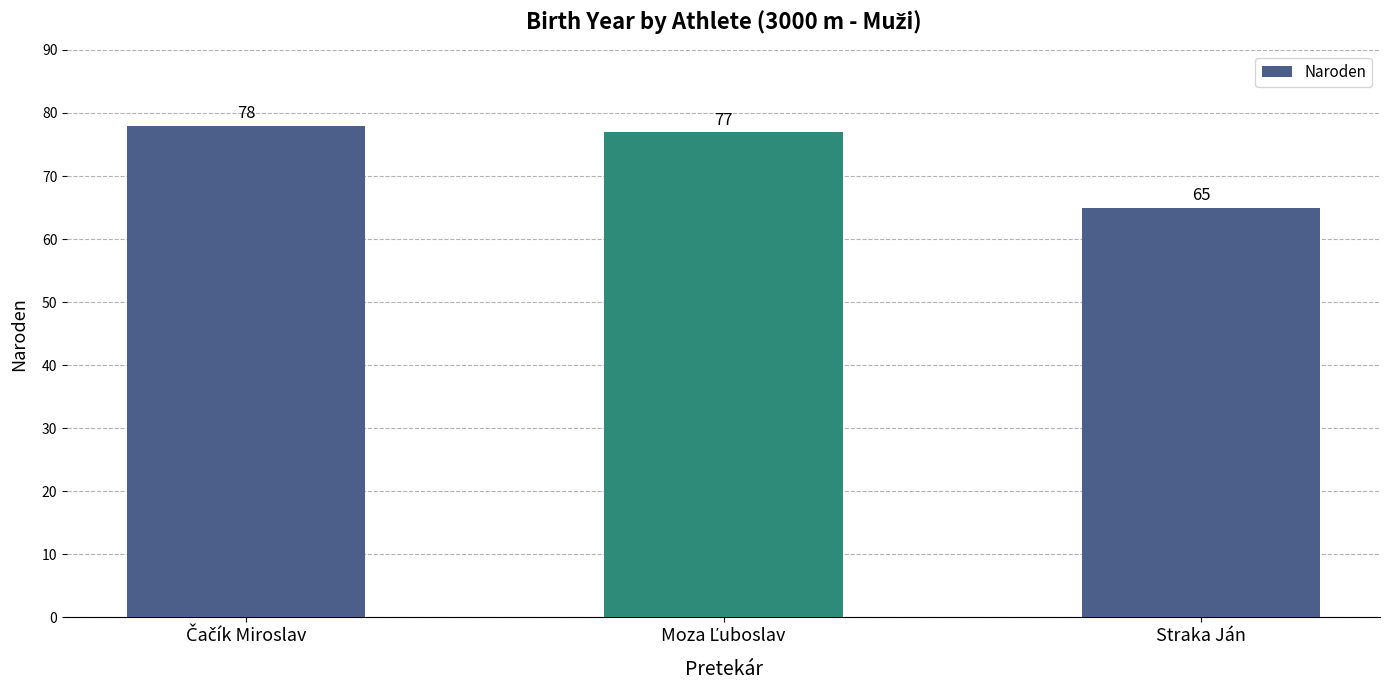

What is the difference between the maximum and minimum values?

13